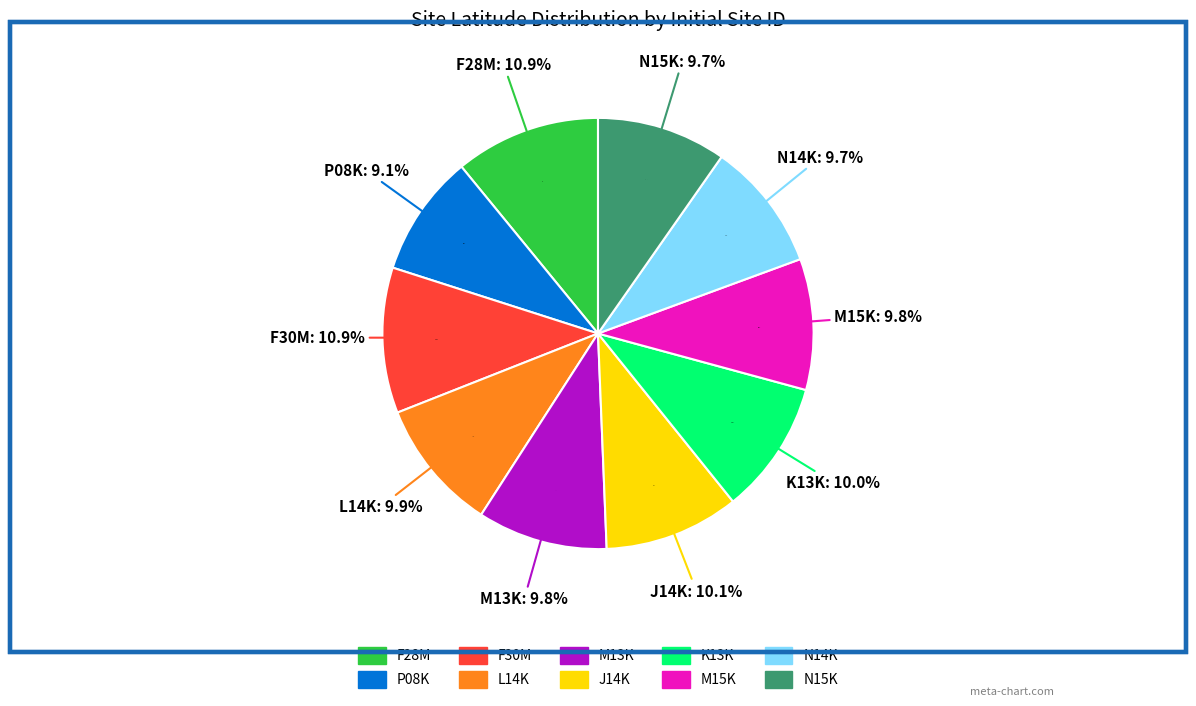

Is it true that F28M is 11% of the pie?

True